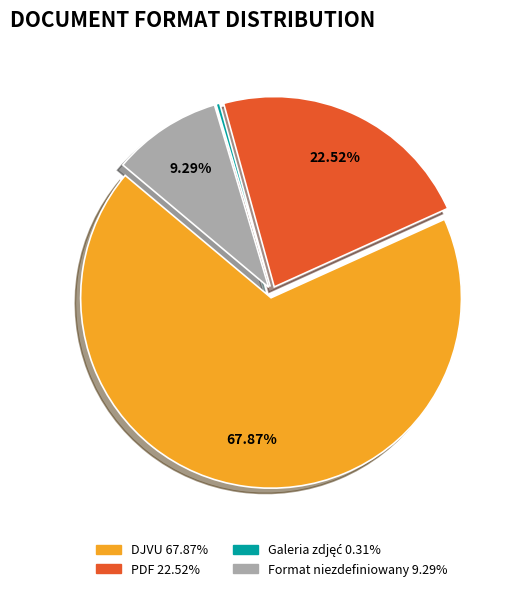

Is there a majority slice in this chart?

Yes